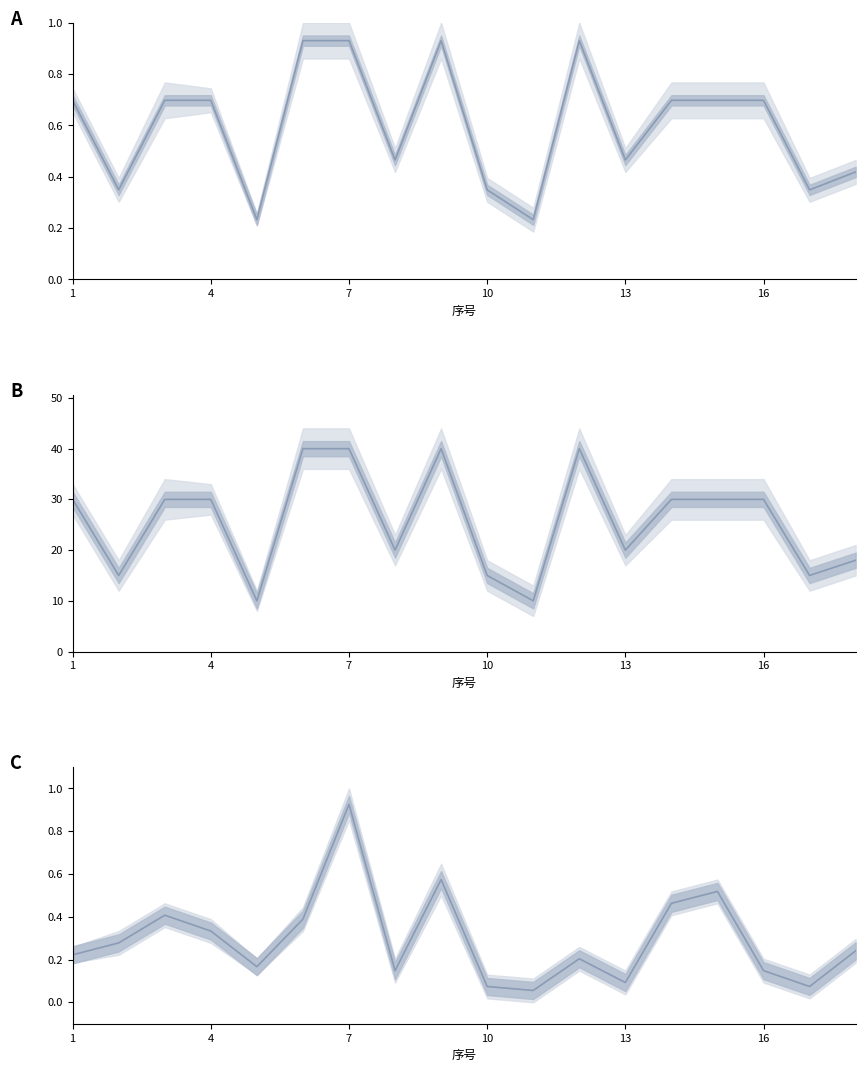

Reading right to left, what are all the values shown in this chart?

财政衔接资金(万元): 0.4	0.3	0.7	0.7	0.7	0.5	0.9	0.2	0.3	0.9	0.5	0.9	0.9	0.2	0.7	0.7	0.3	0.7
项目预算总投资: 18.0	15.0	30.0	30.0	30.0	20.0	40.0	10.0	15.0	40.0	20.0	40.0	40.0	10.0	30.0	30.0	15.0	30.0
受益对象数: 0.2	0.1	0.1	0.5	0.5	0.1	0.2	0.1	0.1	0.6	0.1	0.9	0.4	0.2	0.3	0.4	0.3	0.2